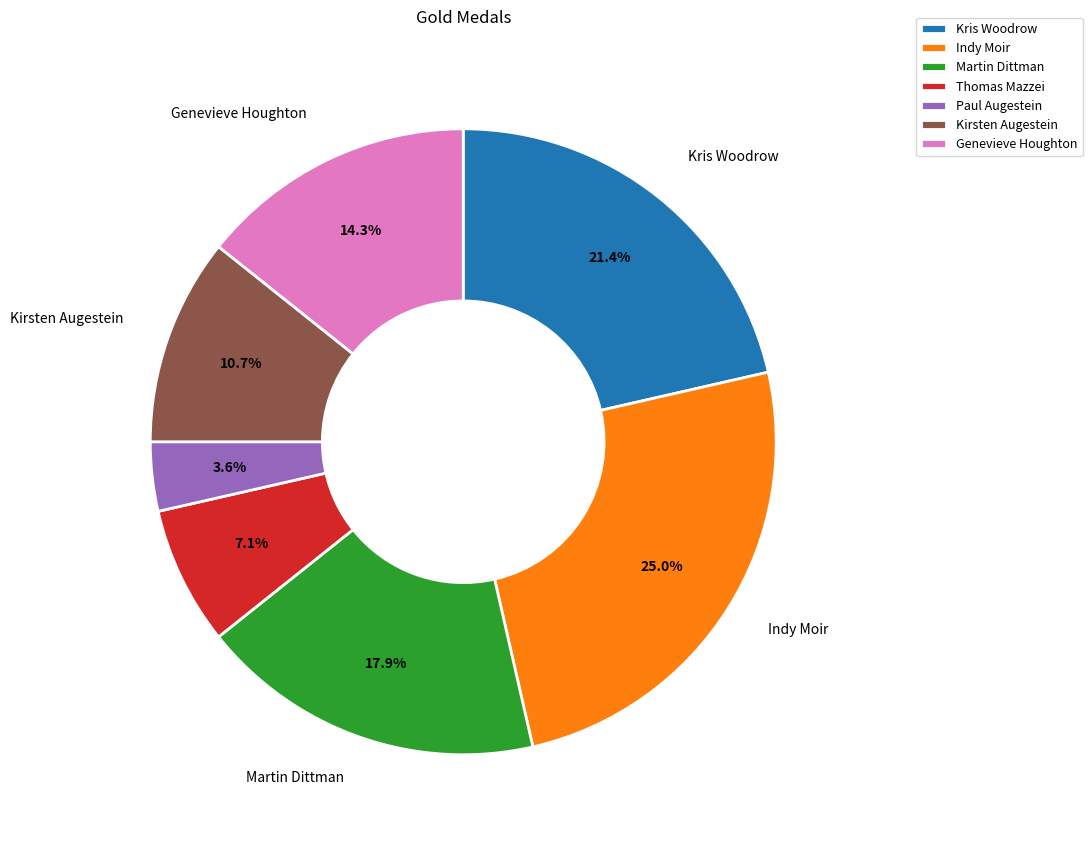

What percentage is NOT represented by Martin Dittman?

82.1%